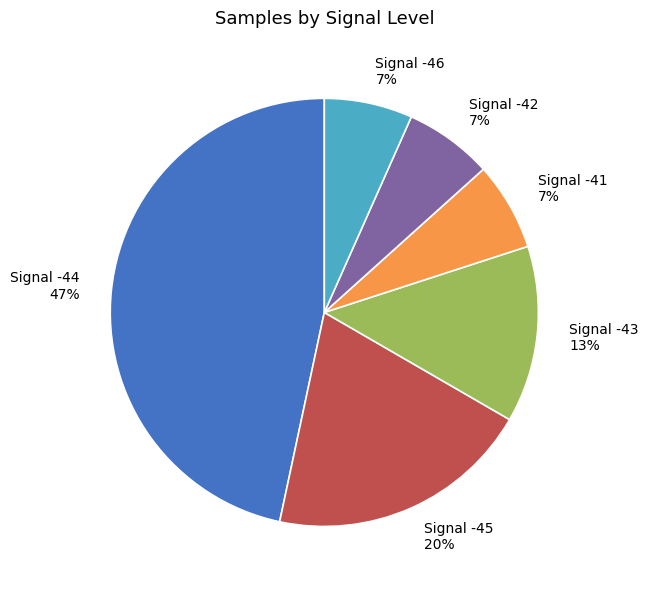

To the nearest percent, what is the average slice percentage?

17%